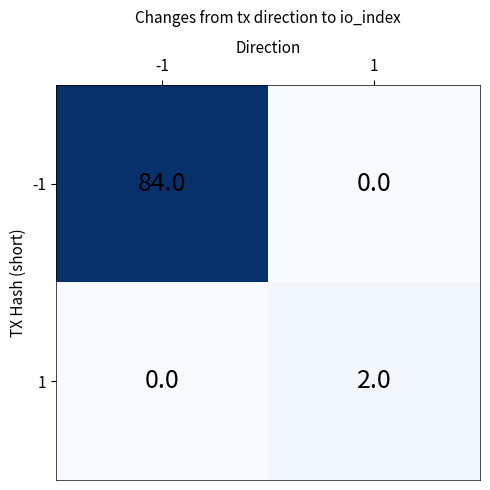

Is it true that 1 equals -1 at -1?

False